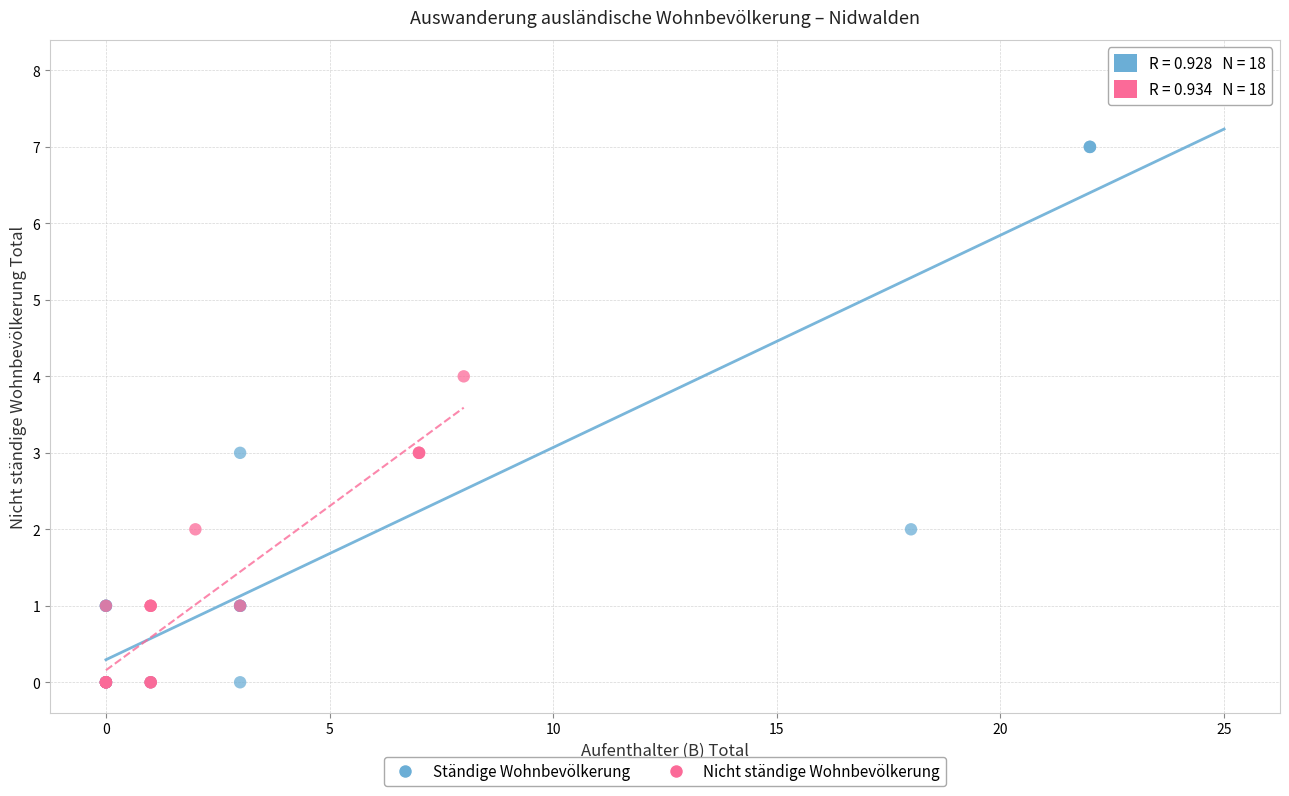

Which series has the largest Y range (max minus min)?

Ständige Wohnbevölkerung